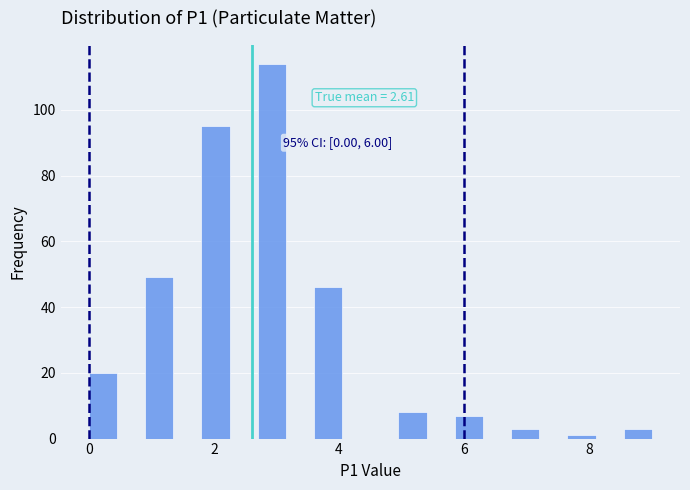

Around what value on the x-axis is the tallest bar? Give the approximate position of its centre, as read against the axis.

3.0